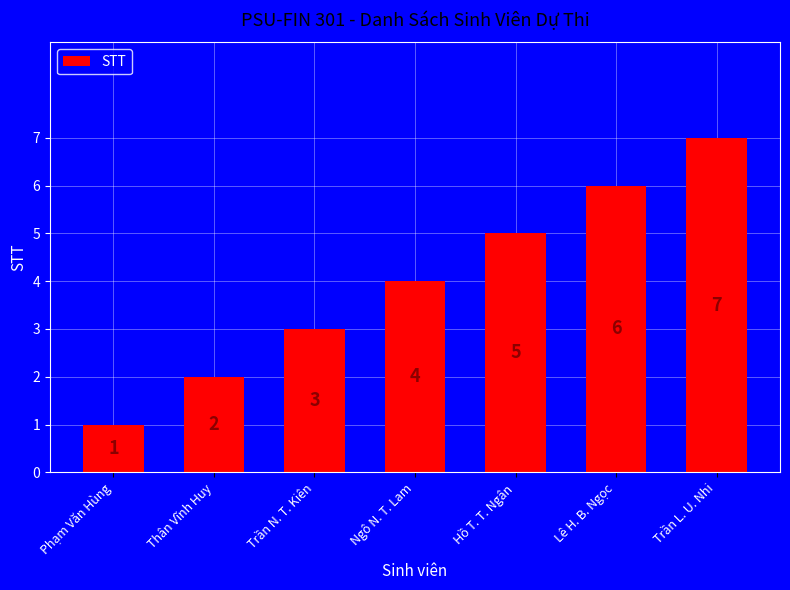

List the labels in order of value, largest first.

Trần L. U. Nhi, Lê H. B. Ngọc, Hồ T. T. Ngân, Ngô N. T. Lam, Trần N. T. Kiên, Thân Vĩnh Huy, Phạm Văn Hùng